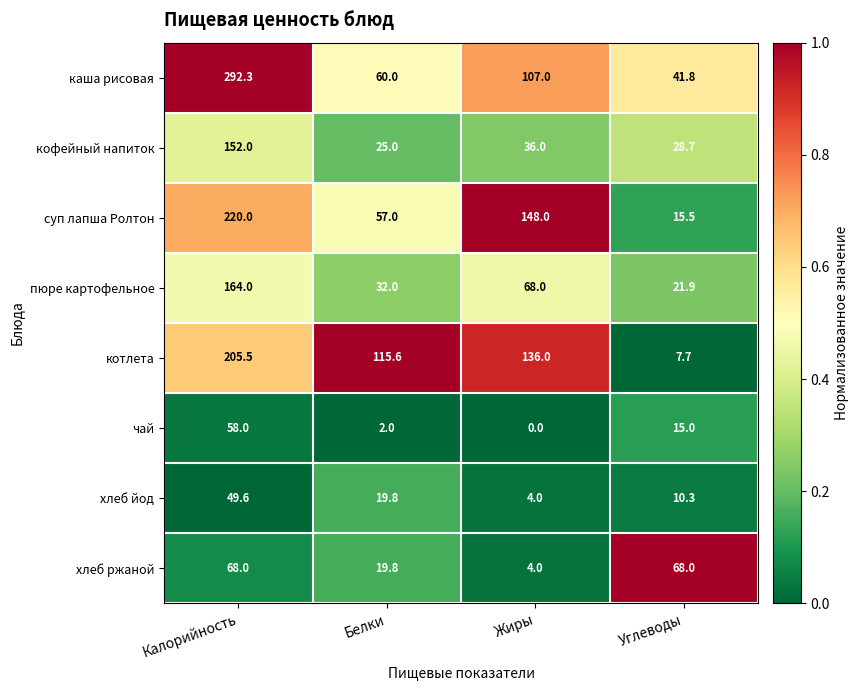

Where is кофейный напиток nearest to the value 88?

Жиры